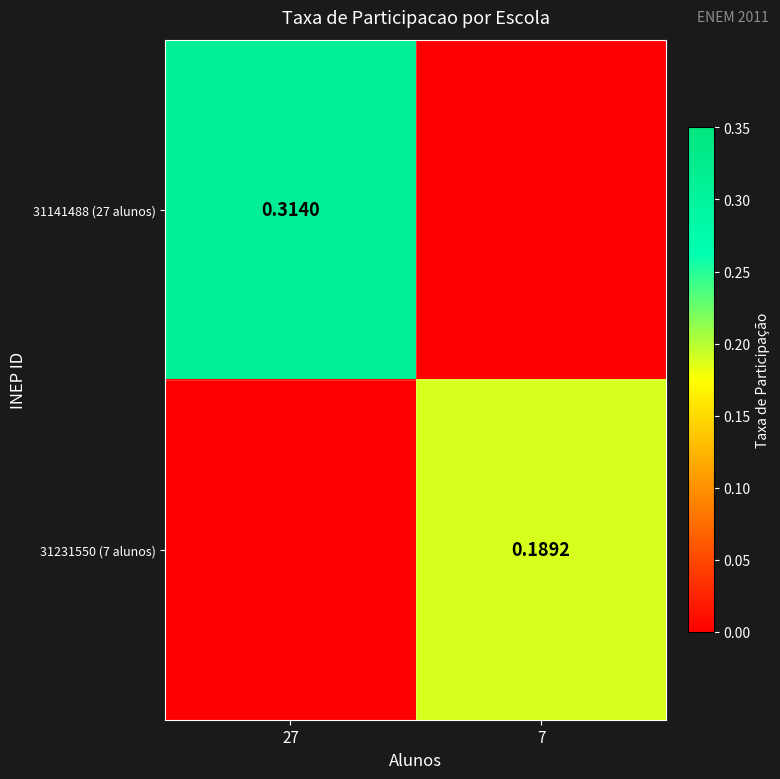

Is the value of 31141488 (27 alunos) at 27 greater than the value of 31231550 (7 alunos) at 7?

Yes